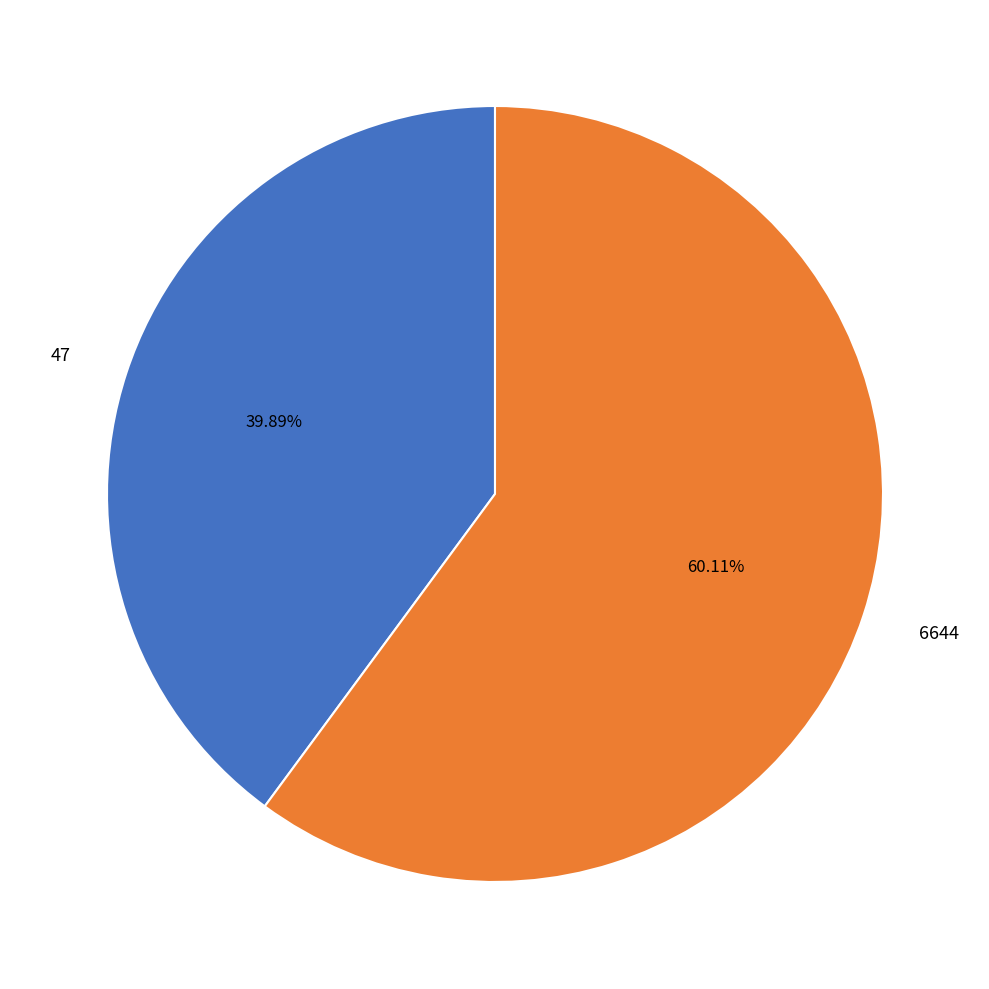

True or false: 47 accounts for 40% of the total.

True